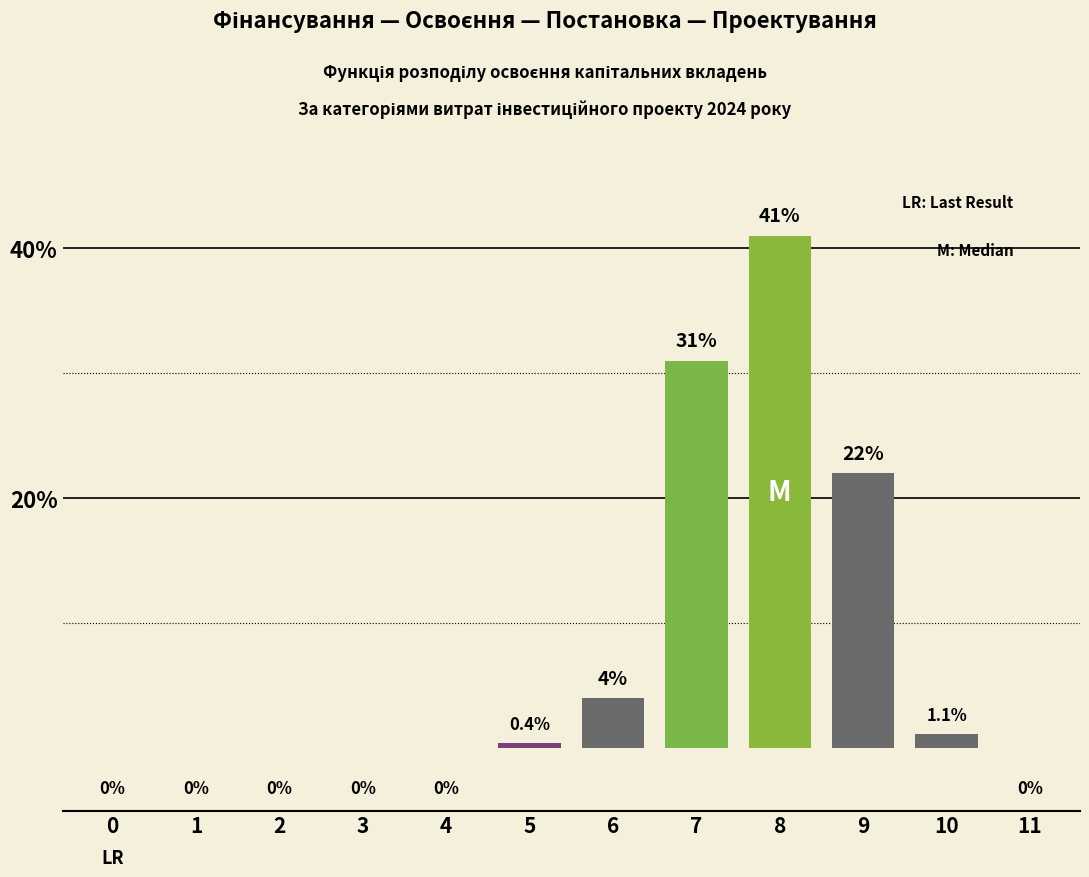

Reading right to left, extract all data points from this chart.

11=0.0	10=1.1	9=22.0	8=41.0	7=31.0	6=4.0	5=0.4	4=0.0	3=0.0	2=0.0	1=0.0	0=0.0